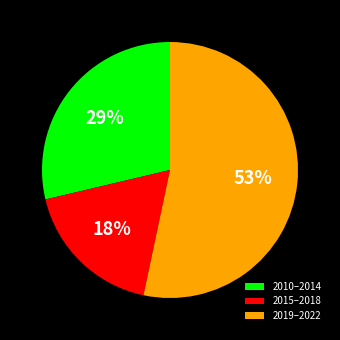

What percentage is the 2010–2014 slice, to the nearest percent?

29%